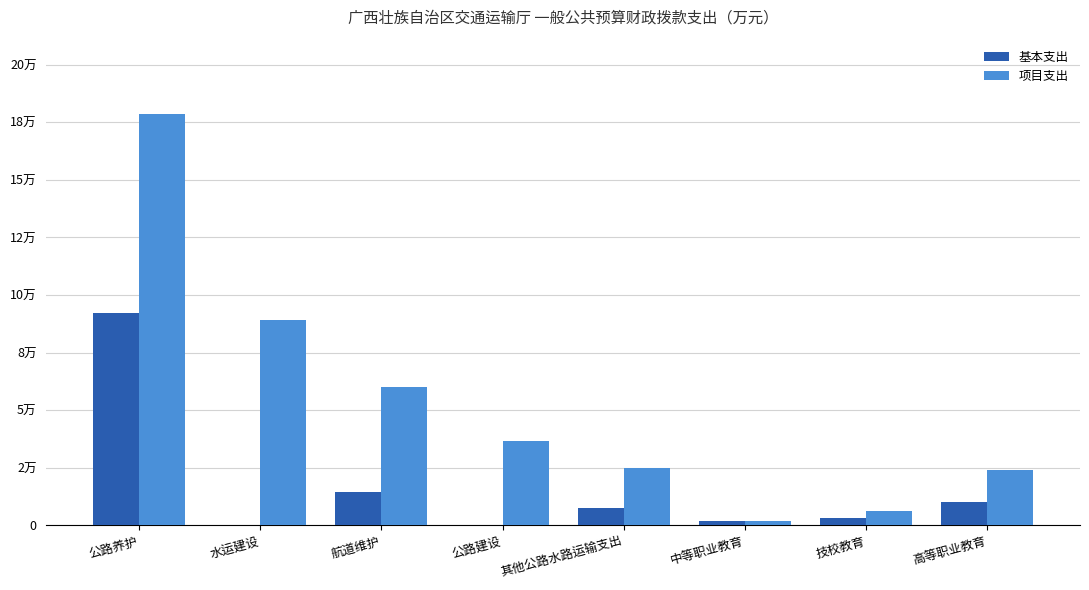

Does the chart contain stacked bars?

No